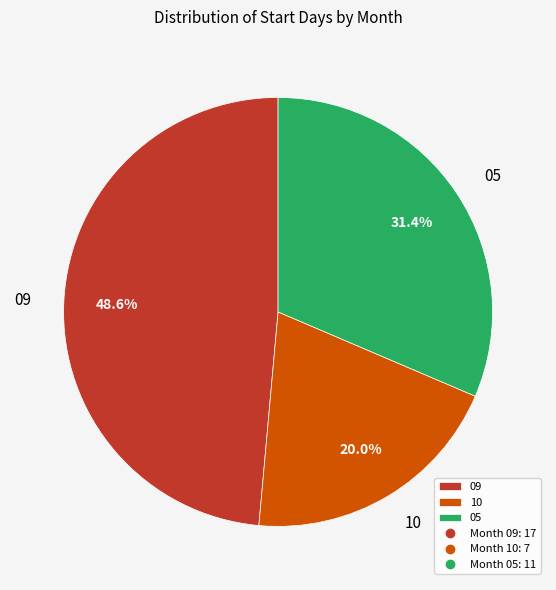

What percentage do 09 and 05 together represent?

80.0%